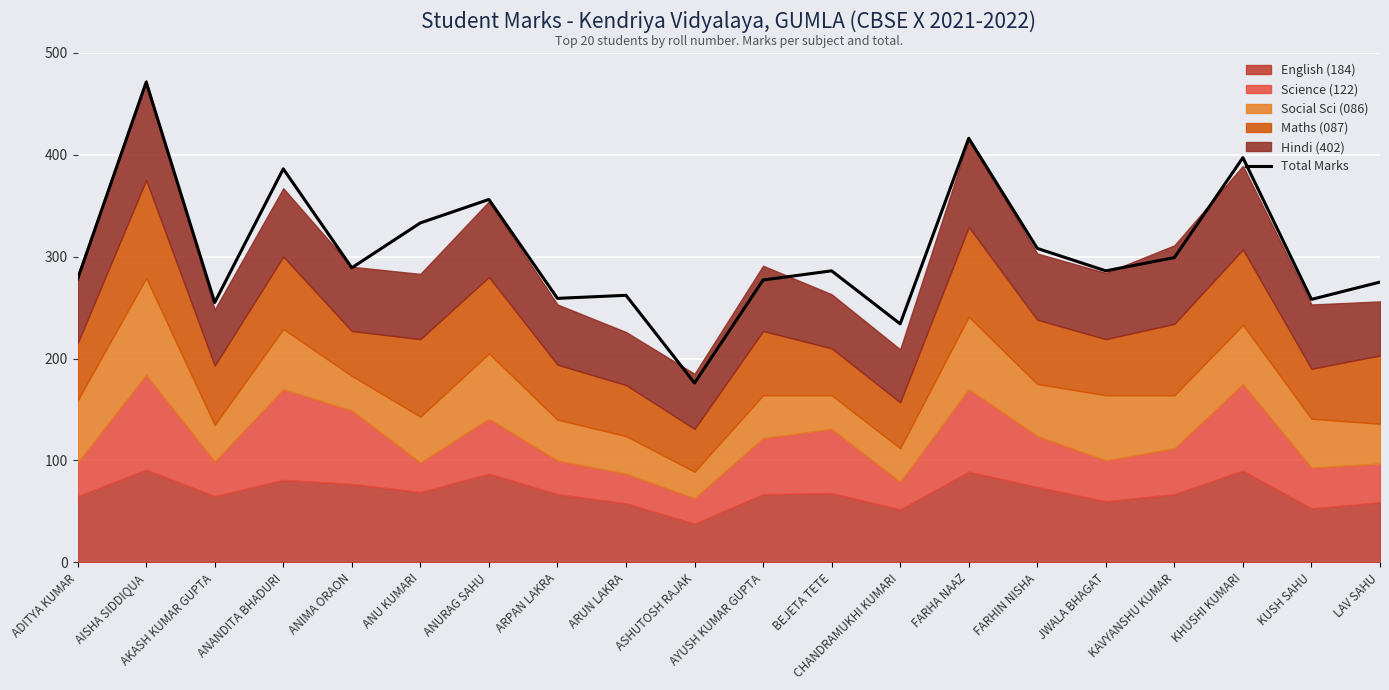

Is it true that Total Marks equals 575 at ANANDITA BHADURI?

False